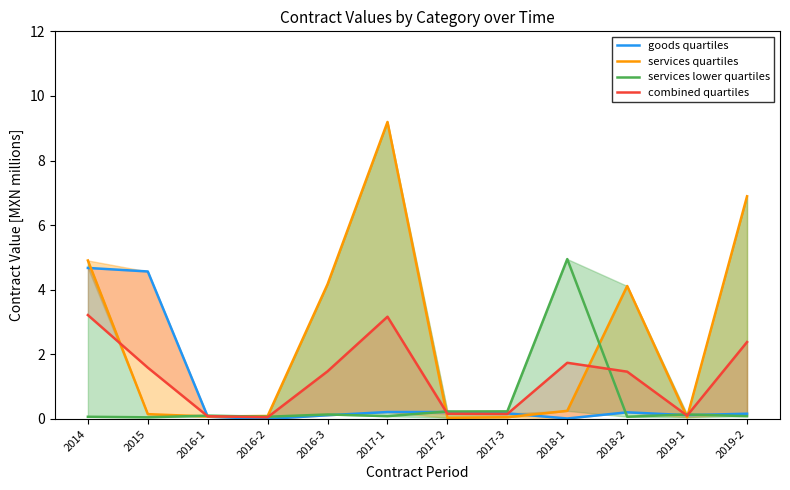

True or false: services quartiles and services lower quartiles cross at least once.

True